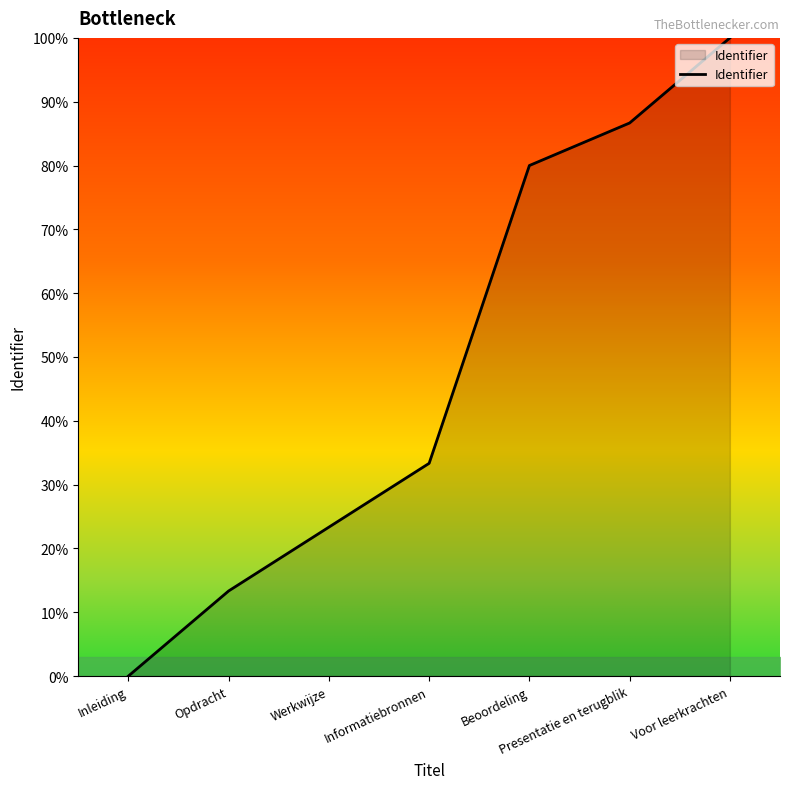

Rank the categories by value from lowest to highest.

Inleiding, Opdracht, Werkwijze, Informatiebronnen, Beoordeling, Presentatie en terugblik, Voor leerkrachten